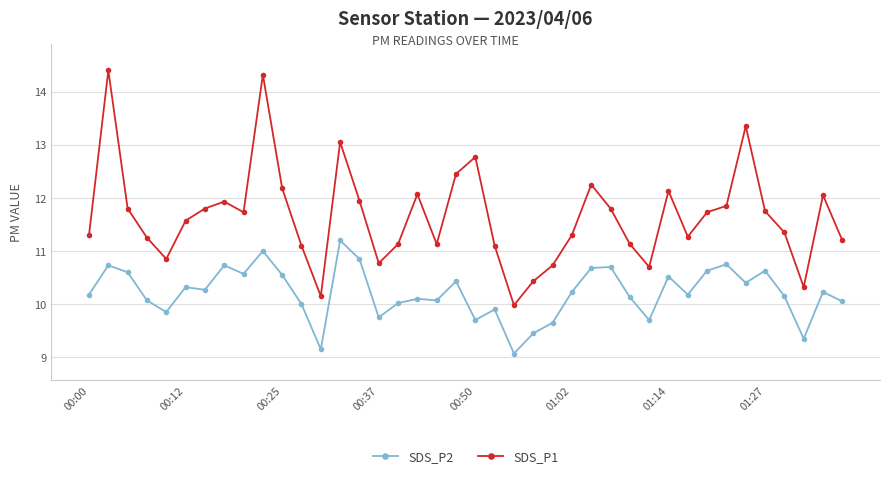

What is the average value of the SDS_P2 series?

10.2